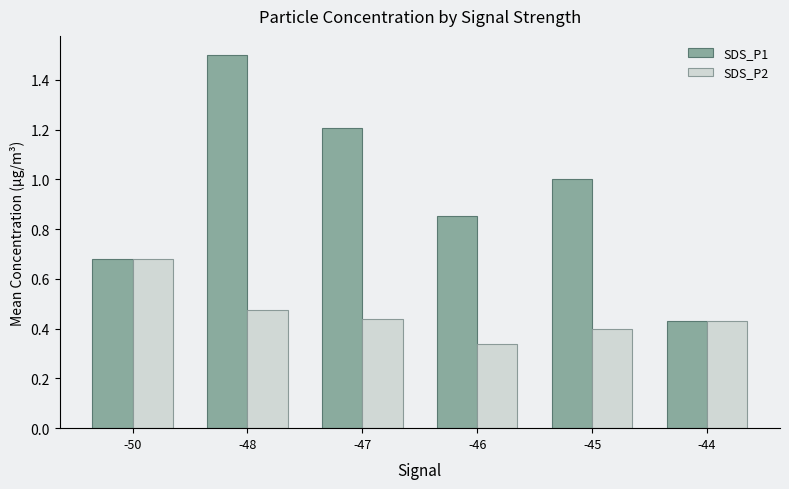

Which category has the highest value in the SDS_P2 series?

-50